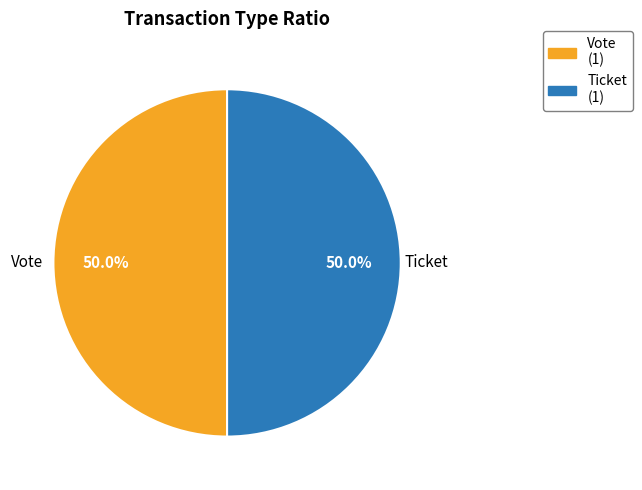

To the nearest percent, what is the difference between the Ticket and Vote slice percentages?

0%